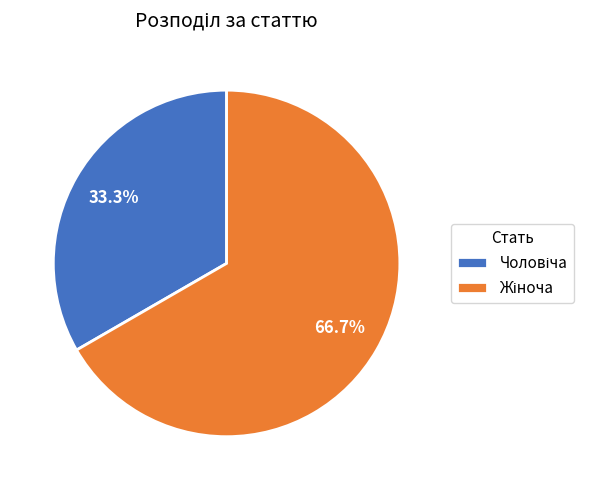

Is there any slice that represents more than half of the pie?

Yes